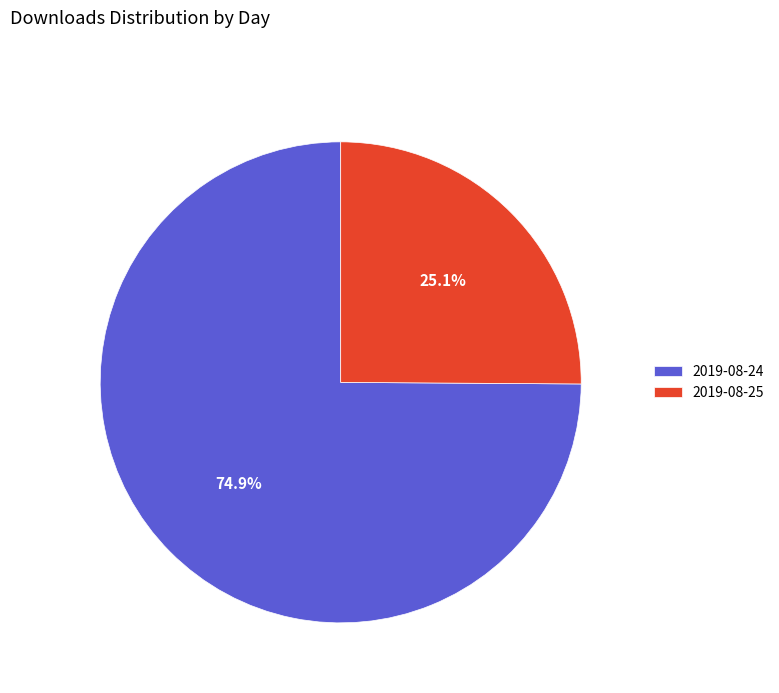

Rank the categories by value from lowest to highest.

2019-08-25, 2019-08-24